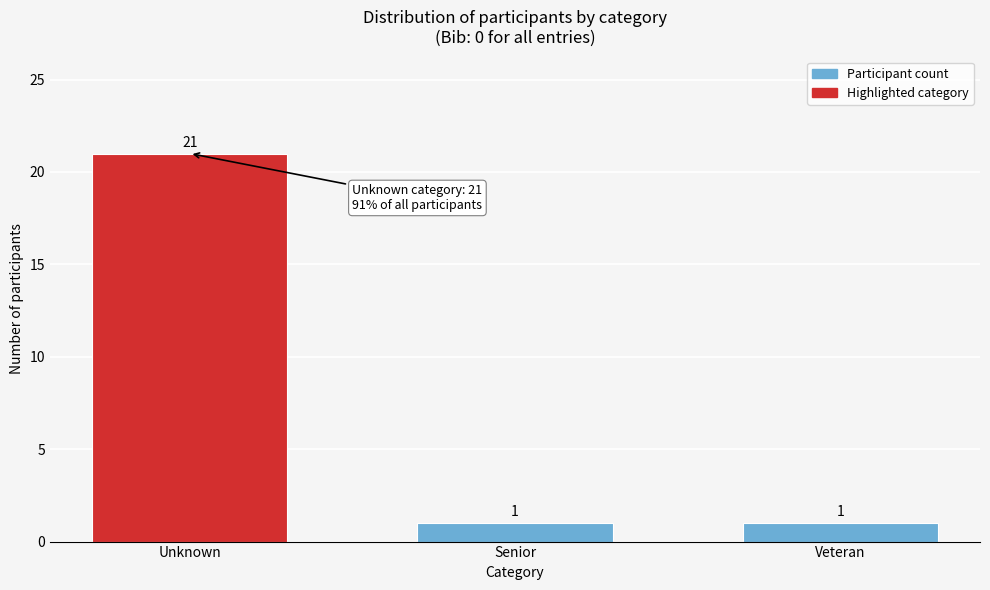

Reading left to right, what are all the values shown in this chart?

21	1	1